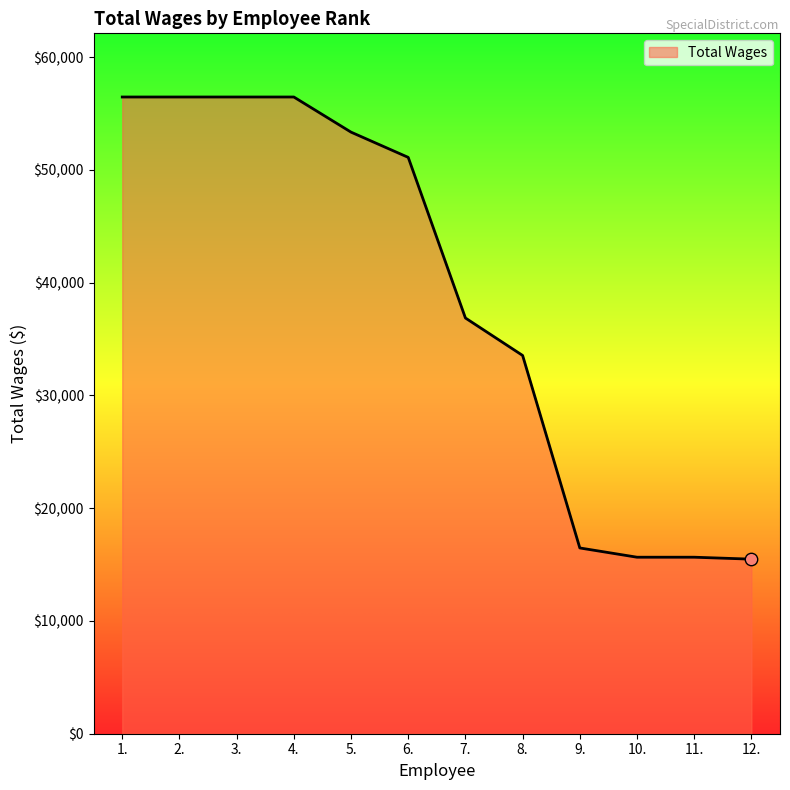

What is the change in value from 5. to 10.?

-37701